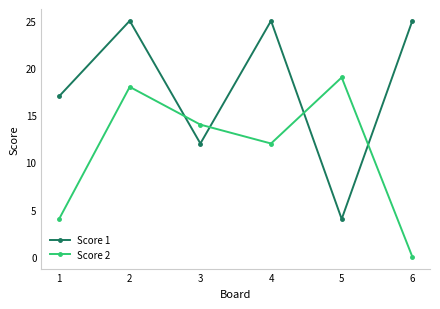

What is the total value across all series at 4?

37